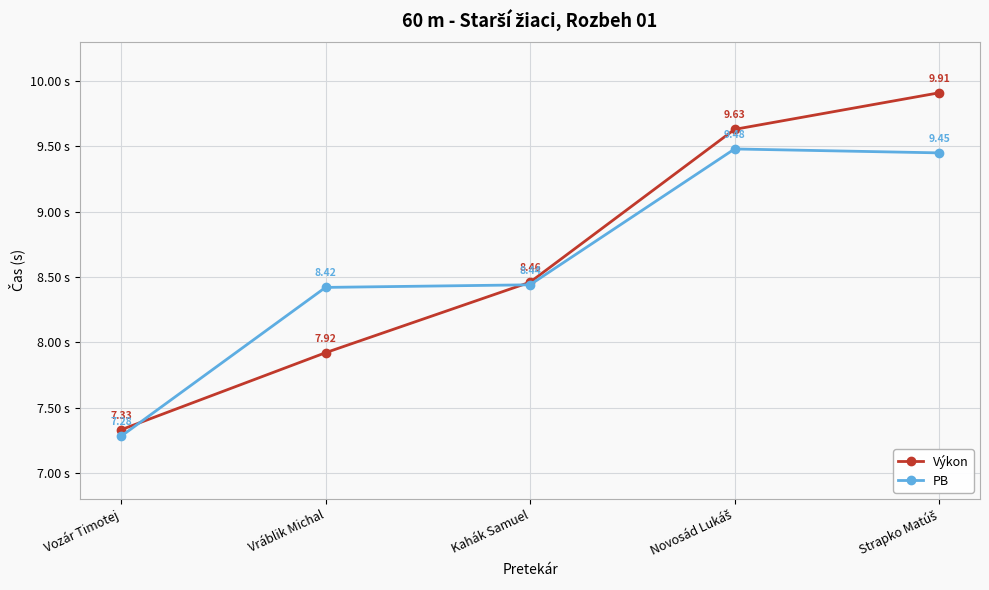

Which series has the largest total across all categories?

Výkon